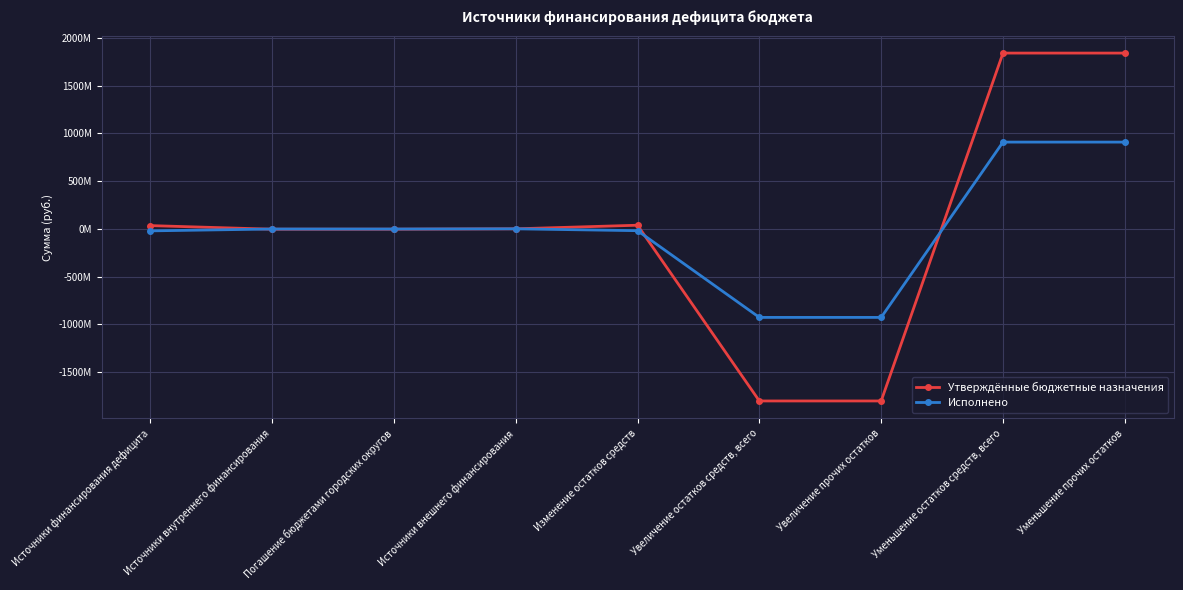

Is this an area chart (filled region under the line)?

No